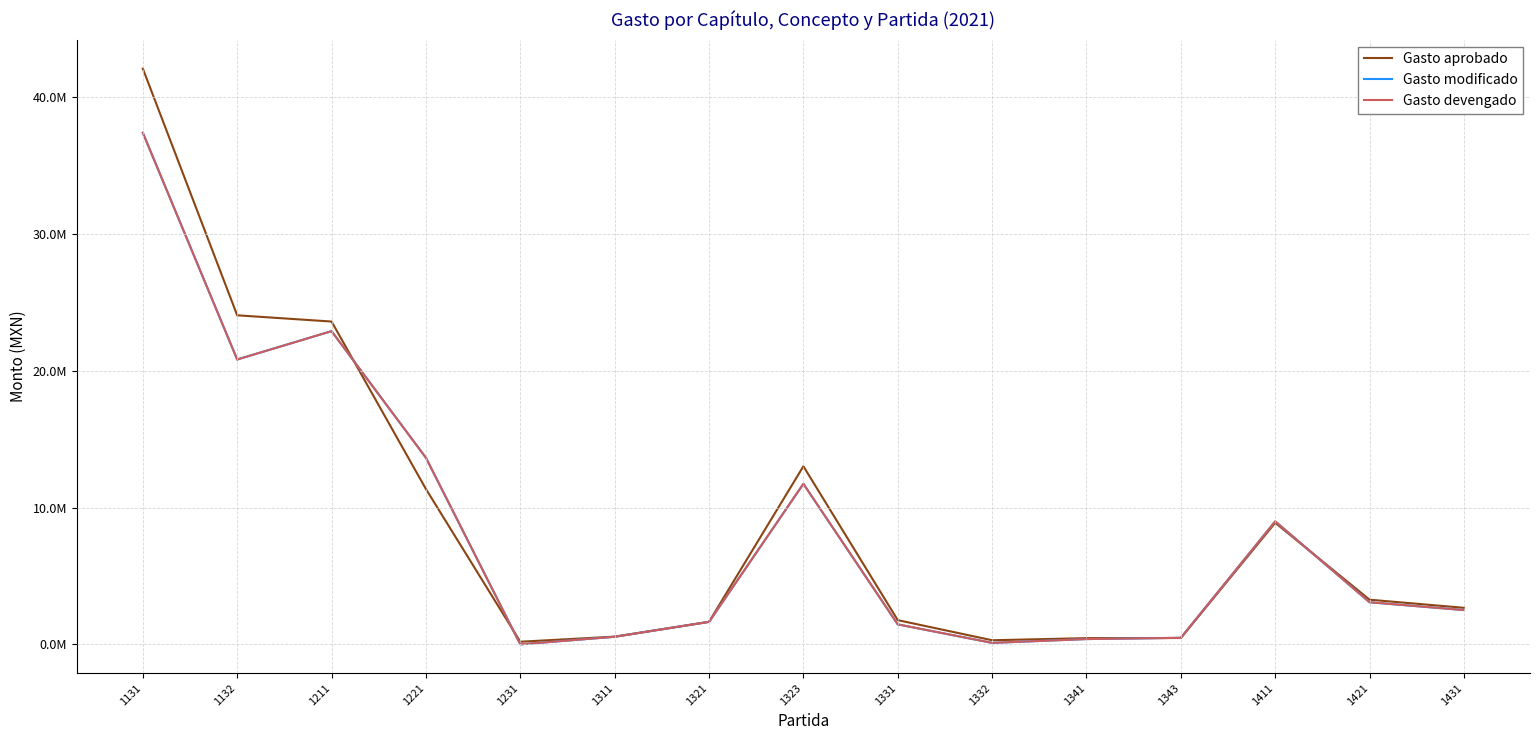

Does the chart display data point markers on the line(s)?

No